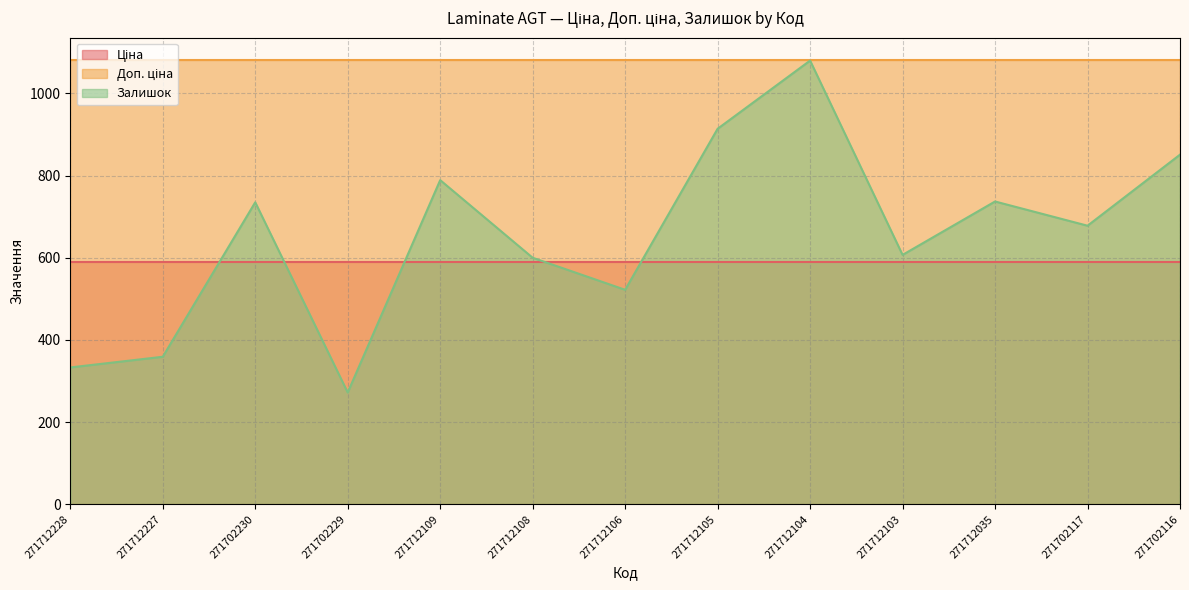

Reading left to right, what are all the values shown in this chart?

Ціна: 271712228=589.9	271712227=589.9	271702230=589.9	271702229=589.9	271712109=589.9	271712108=589.9	271712106=589.9	271712105=589.9	271712104=589.9	271712103=589.9	271712035=589.9	271702117=589.9	271702116=589.9
Доп. ціна: 271712228=1081.7	271712227=1081.7	271702230=1081.7	271702229=1081.7	271712109=1081.7	271712108=1081.7	271712106=1081.7	271712105=1081.7	271712104=1081.7	271712103=1081.7	271712035=1081.7	271702117=1081.7	271702116=1081.7
Залишок: 271712228=333.0	271712227=359.0	271702230=735.0	271702229=272.0	271712109=789.0	271712108=600.0	271712106=522.0	271712105=914.0	271712104=1080.0	271712103=607.0	271712035=737.0	271702117=678.0	271702116=851.0